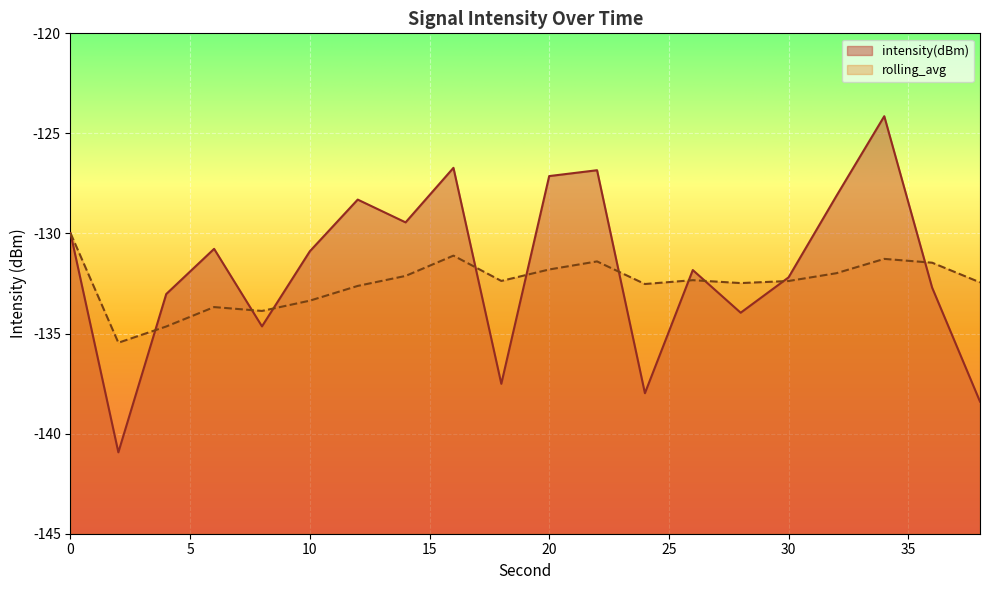

List the series in order of their overall mean, highest first.

intensity(dBm), rolling_avg